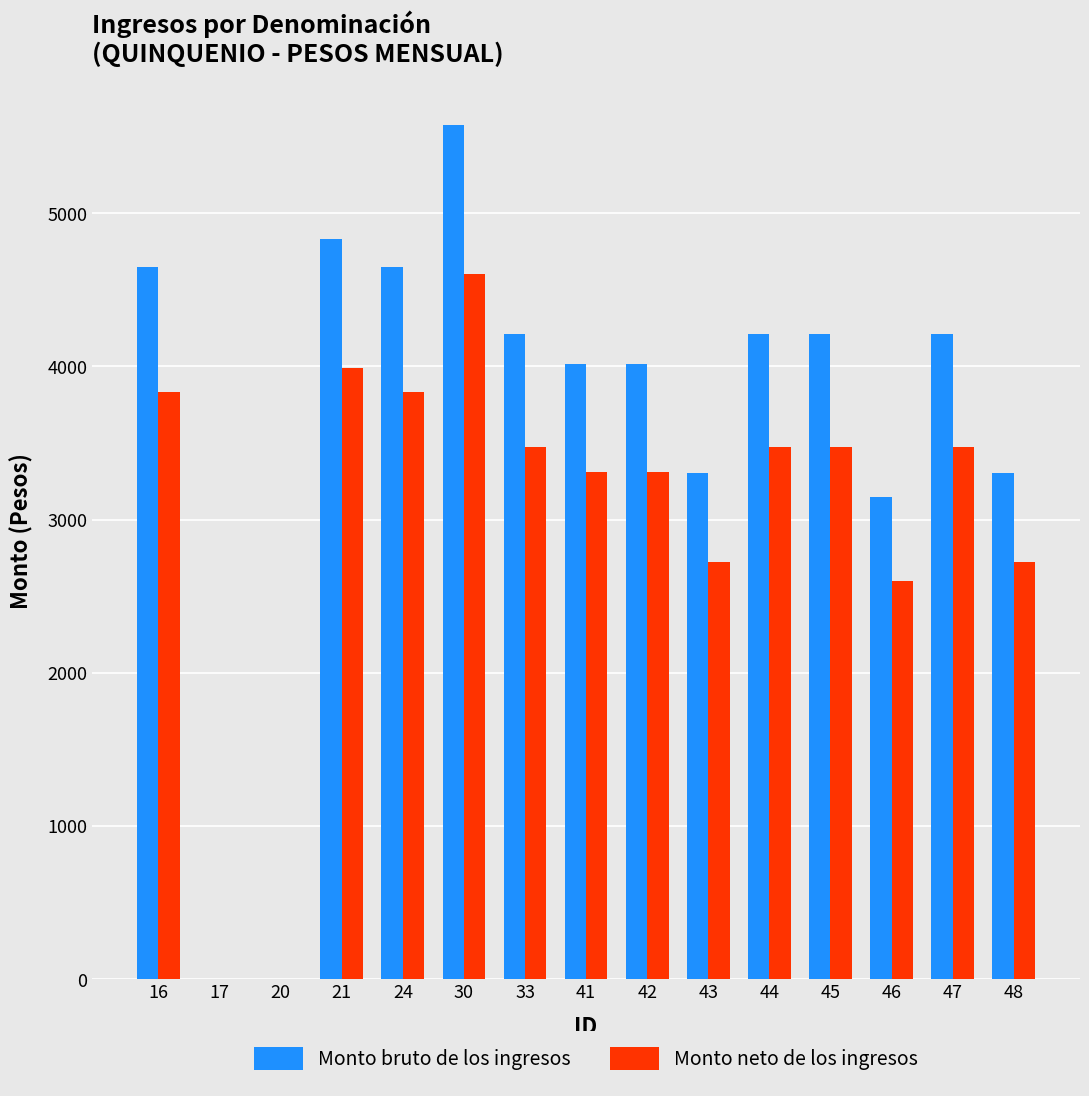

At which category is the sum across all series the highest?

30